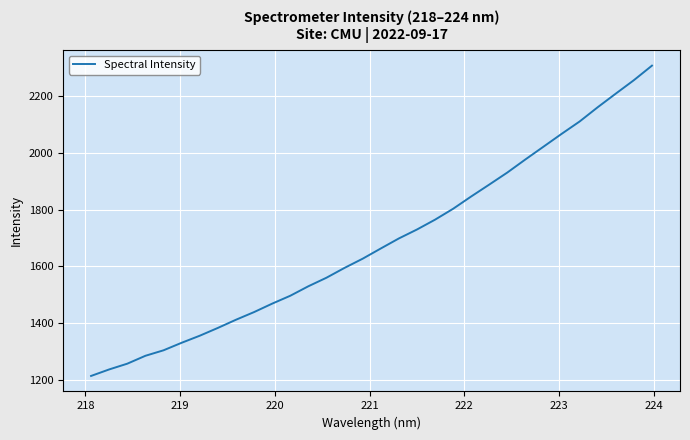

What is the greatest value displayed?

2307.9